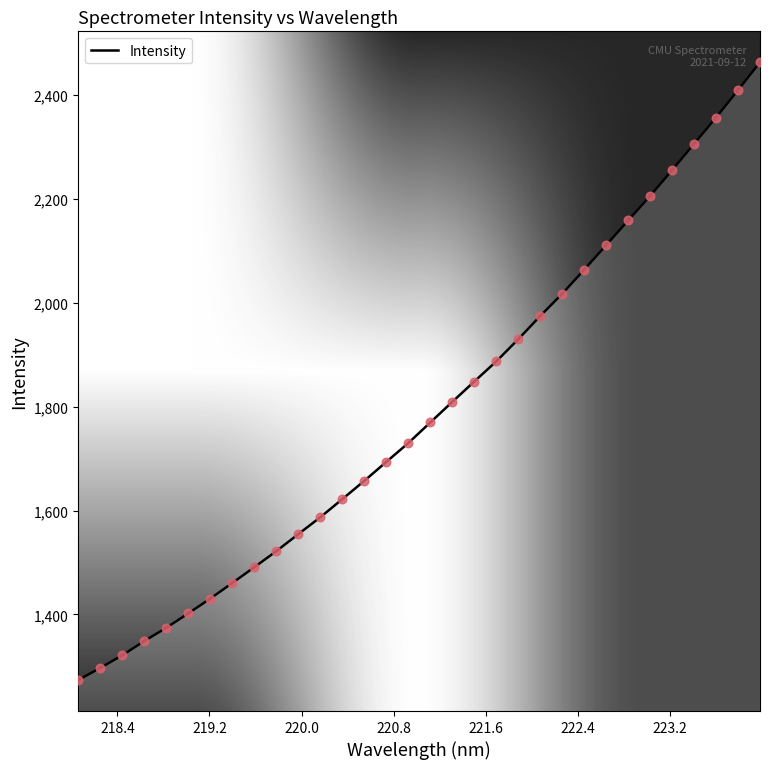

What is the maximum value shown in the chart?

2463.6